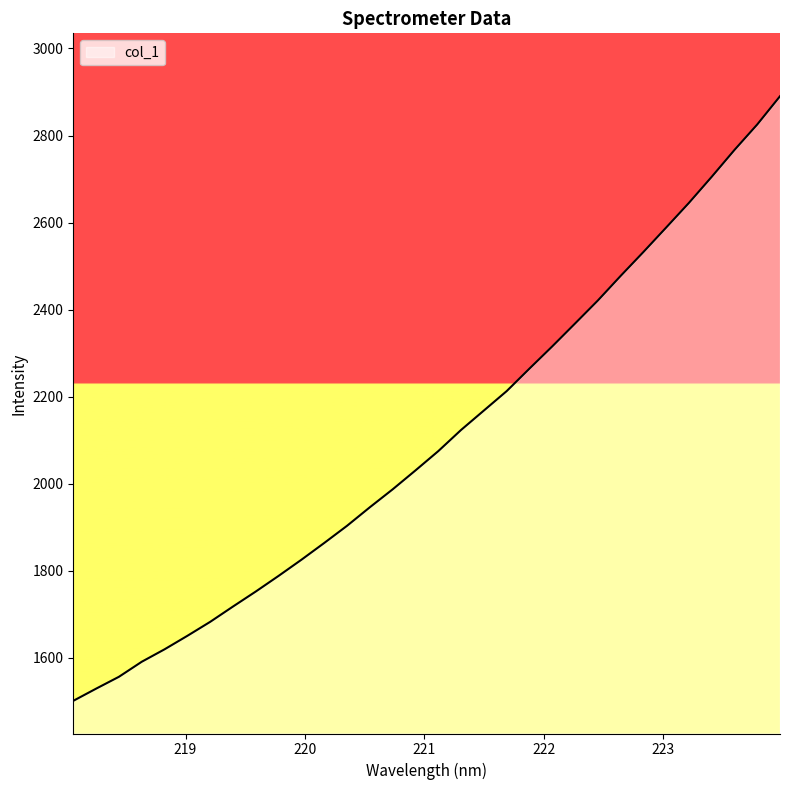

What is the minimum value shown in the chart?

1501.2